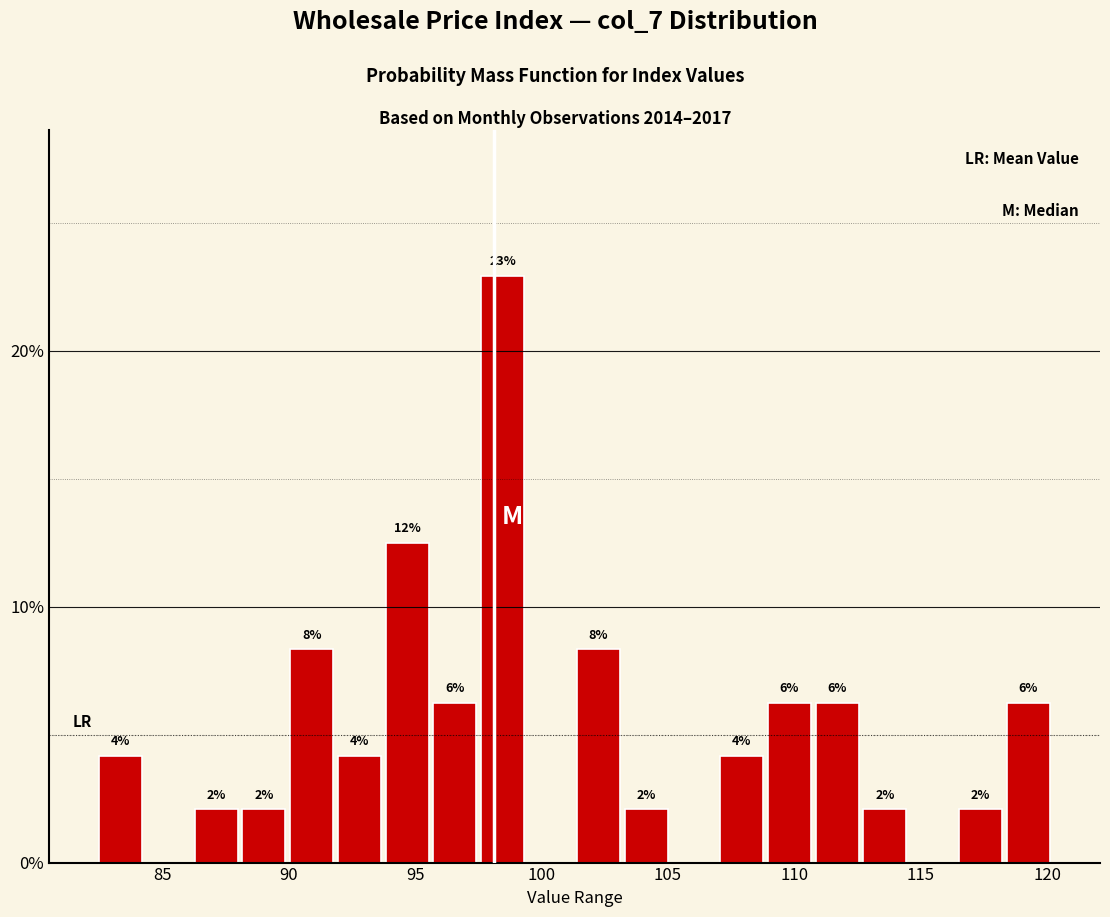

Read against the x-axis, roughly where is the centre of the tallest bar?

98.5